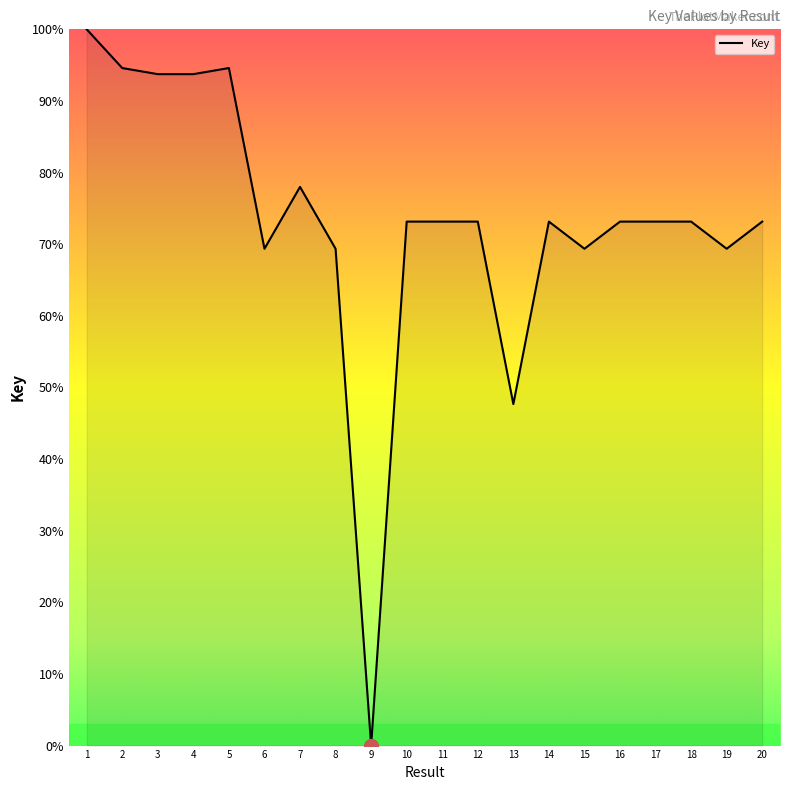

Where is the data nearest to the value 50?

13